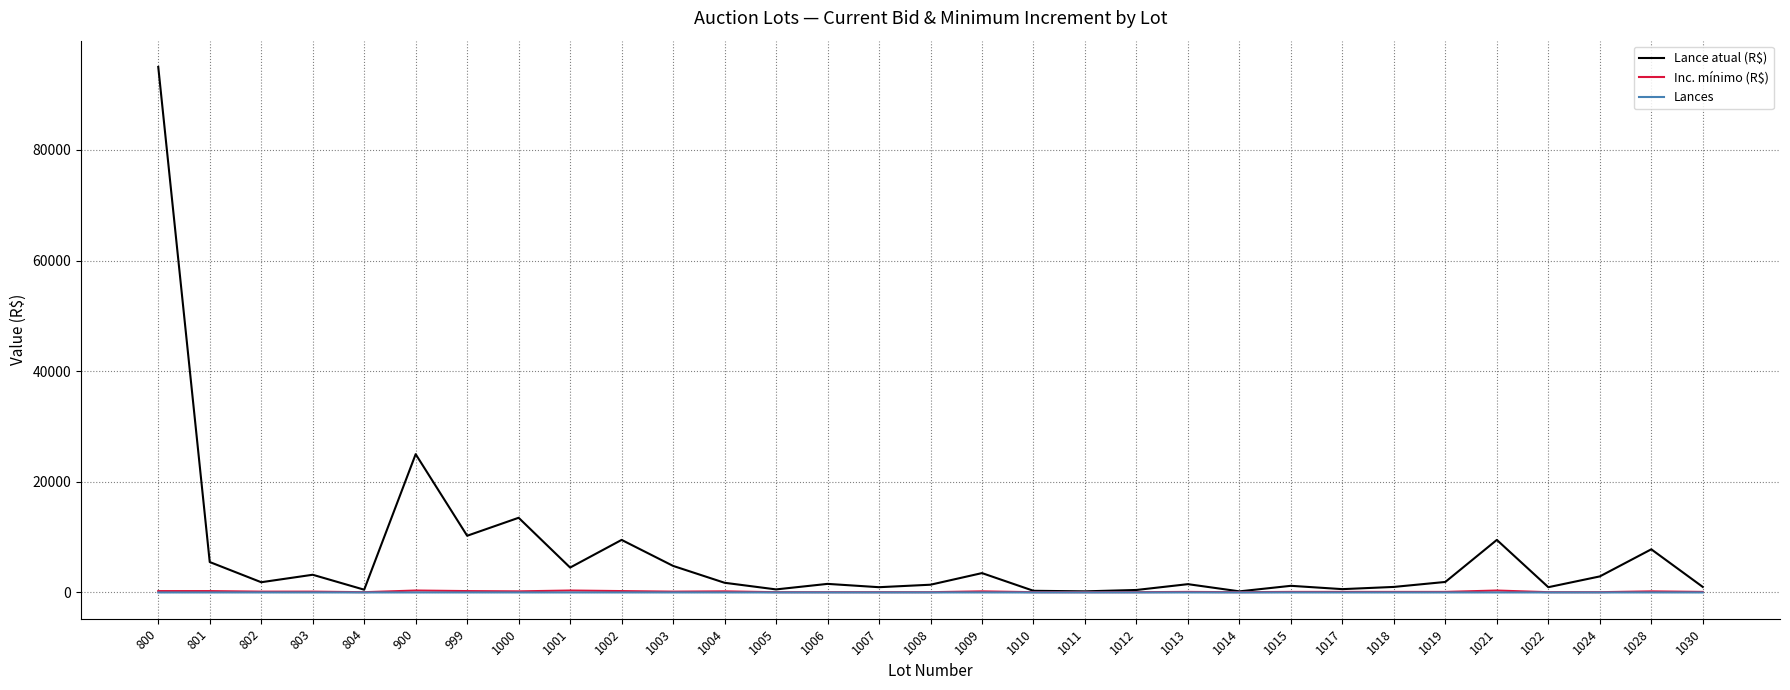

What is the maximum value shown in the chart?

95000